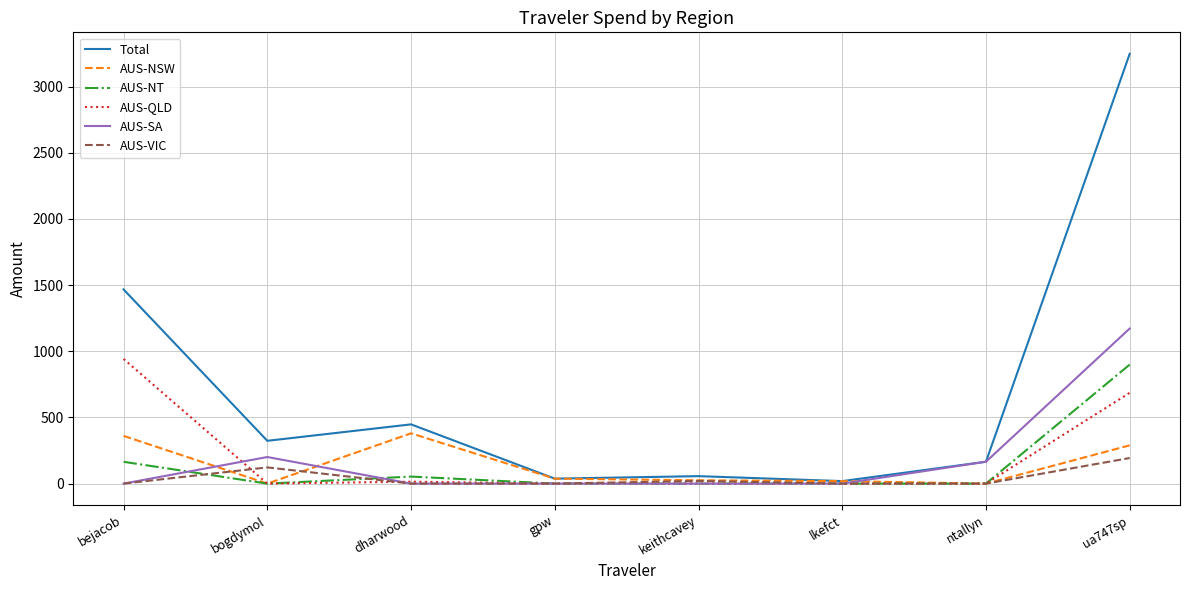

Between dharwood and gpw, which series saw the biggest shift?

Total